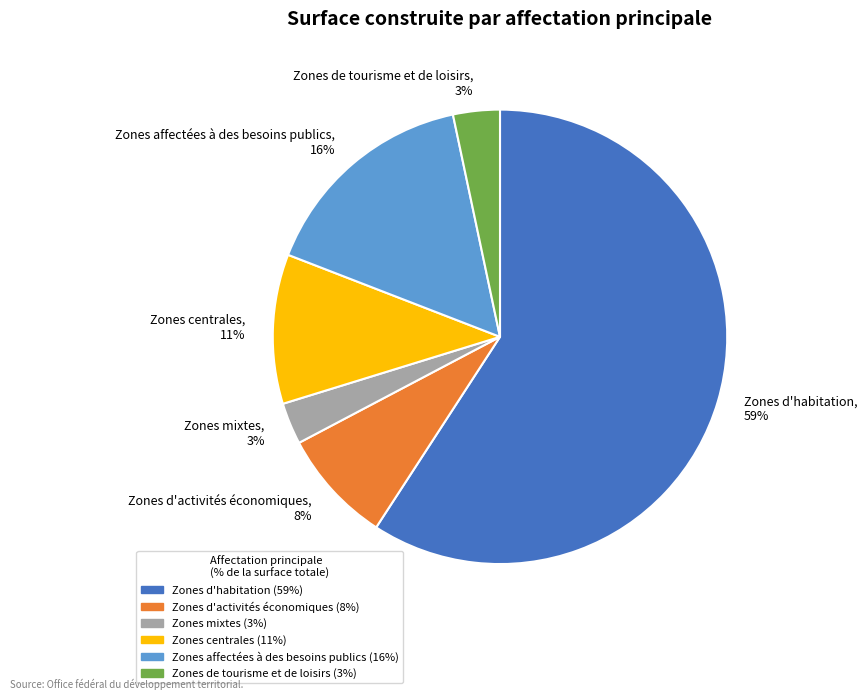

Does Zones affectées à des besoins publics, 16% account for over 50% of the chart?

No